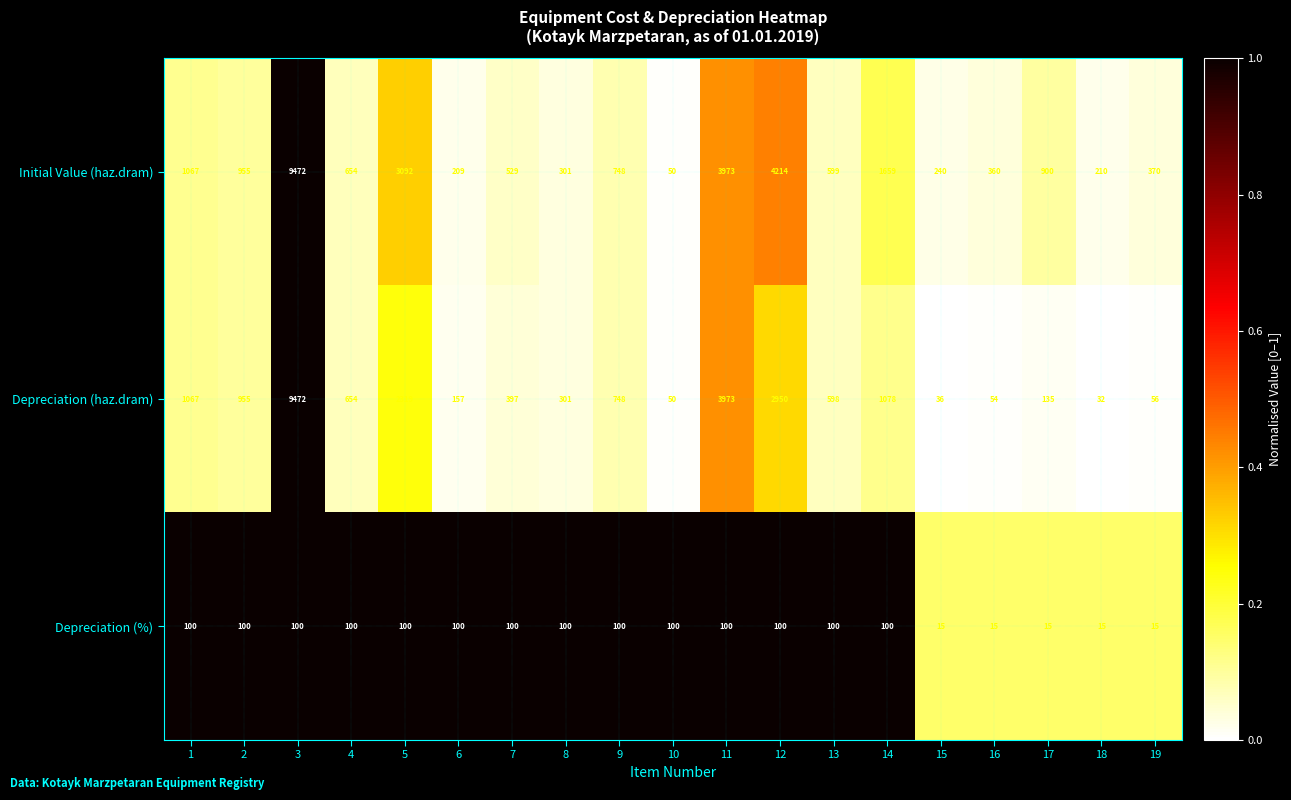

What is the average value of the Depreciation (%) series?

78